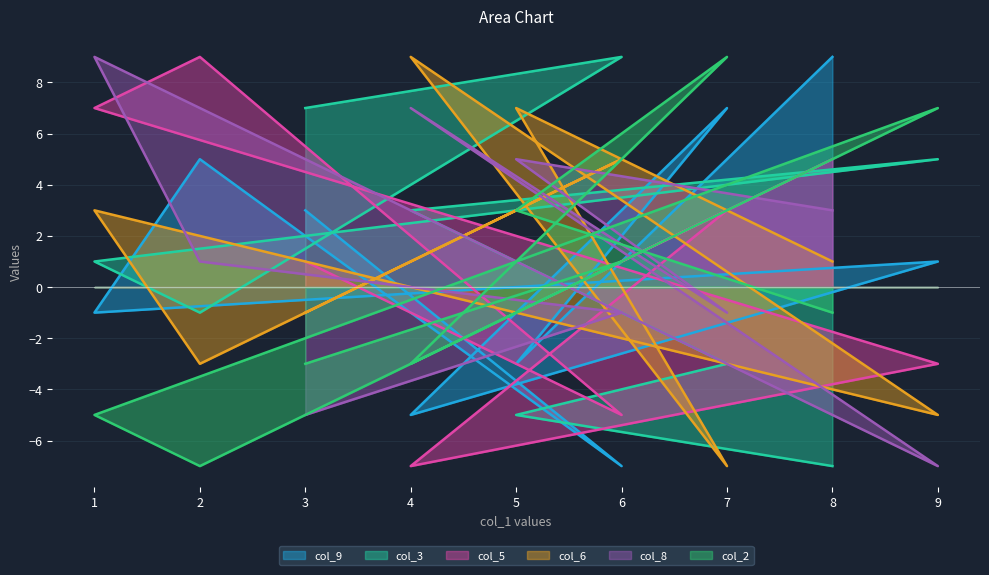

At how many categories does at least one series exceed 0?

9